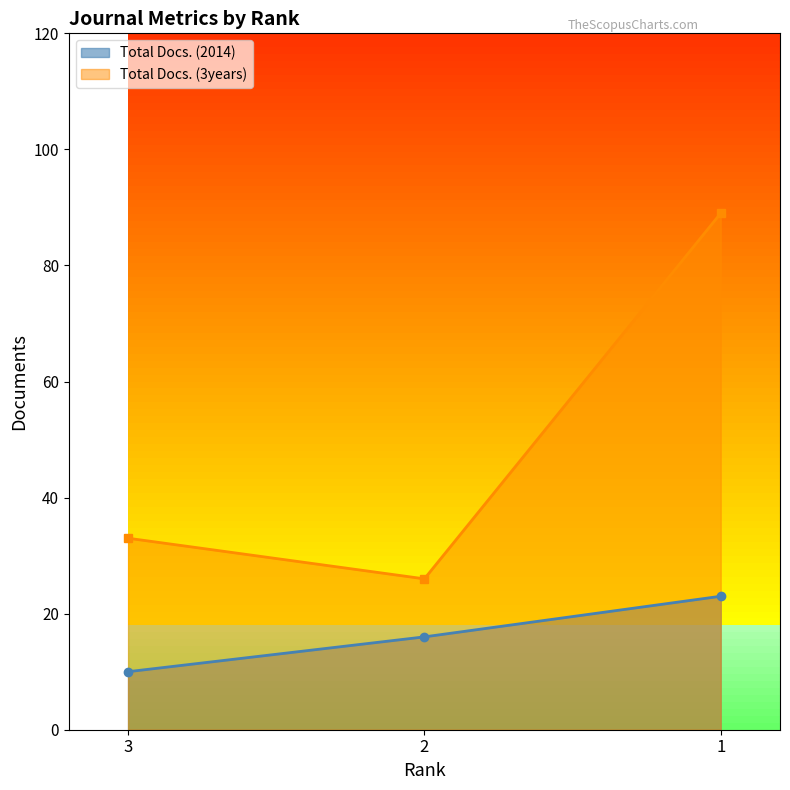

At which category is the sum across all series the highest?

1